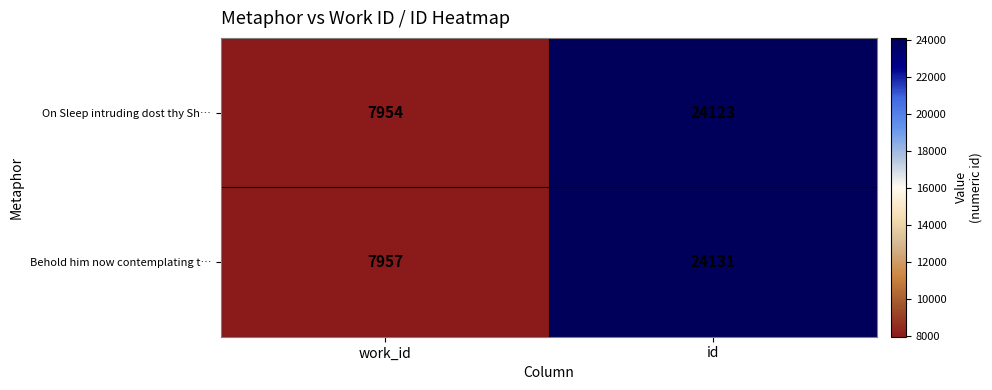

Rank the series by their maximum value, from lowest to highest.

On Sleep intruding dost thy Sh…, Behold him now contemplating t…